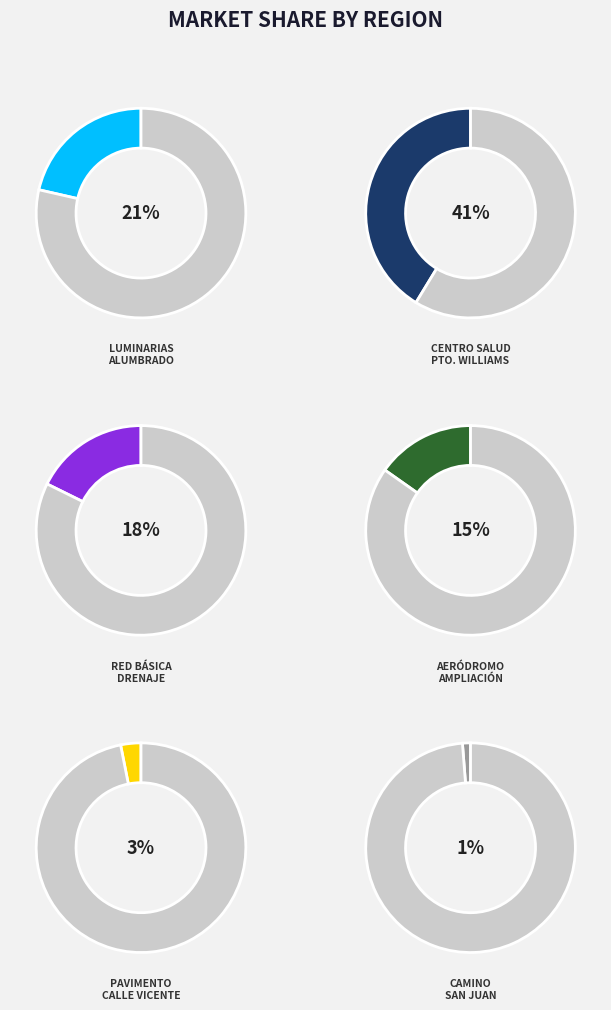

To the nearest percent, what percentage of the pie is MAGALLANES - CAMINO SAN JUAN?

1%